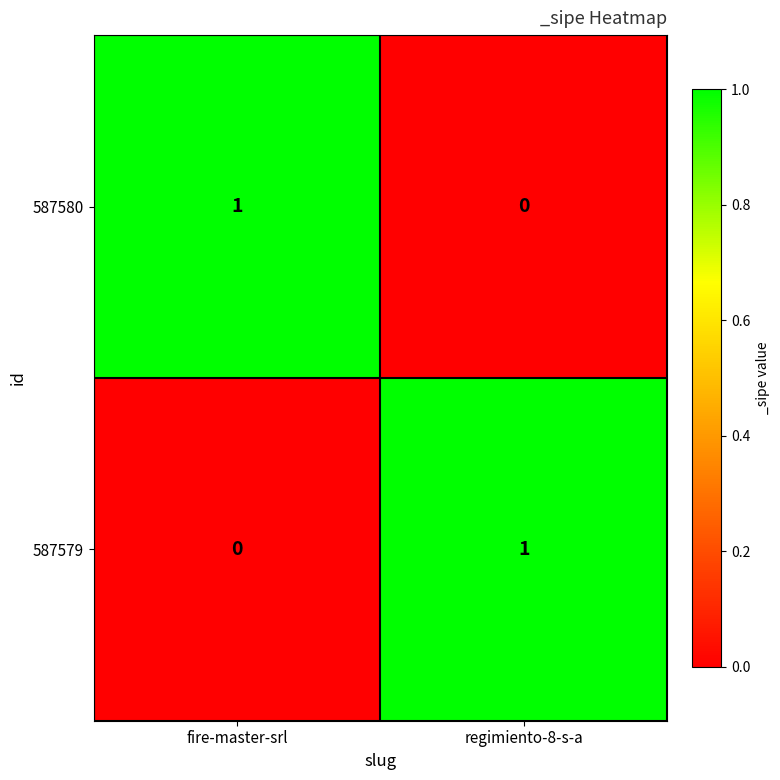

List the labels in order of 587579 value, smallest first.

fire-master-srl, regimiento-8-s-a